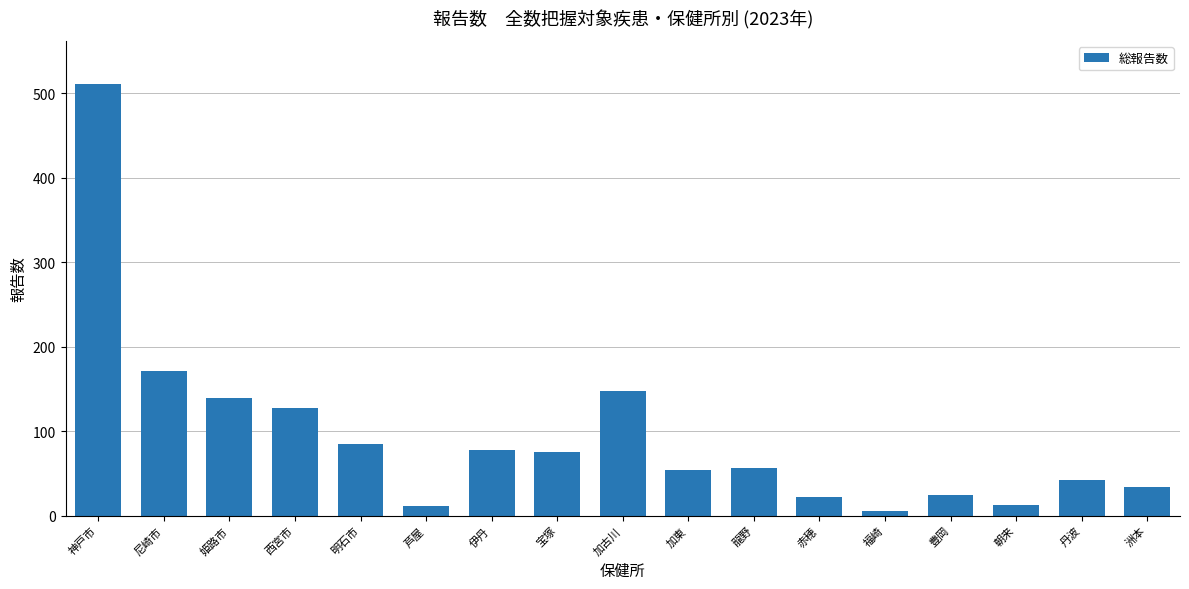

What is the sum of the values at 明石市 and 龍野?

141